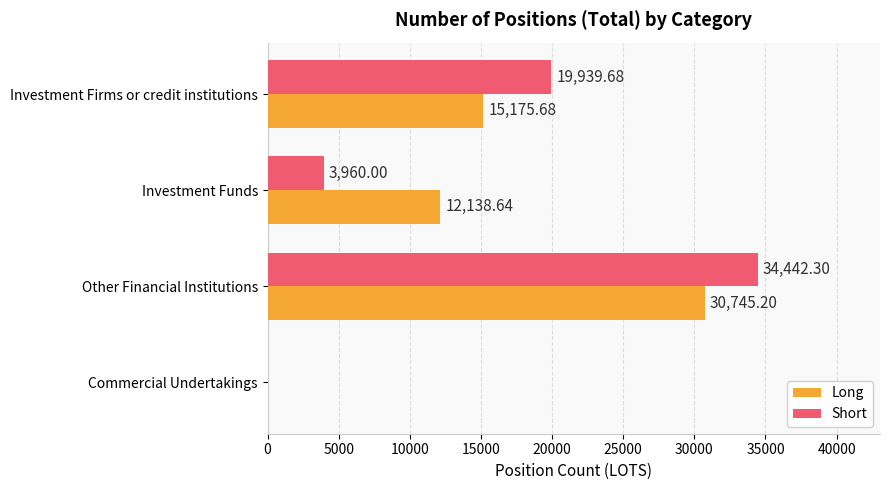

What are all the series names shown in the legend?

Long, Short